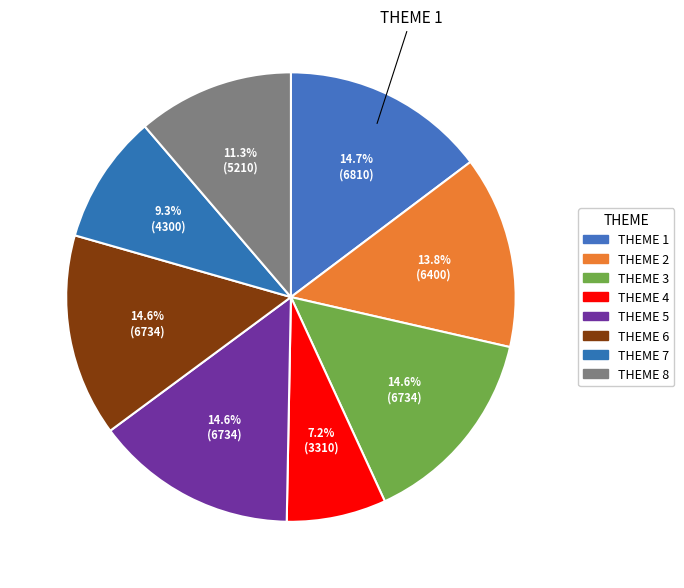

Count the number of slices in the pie.

8